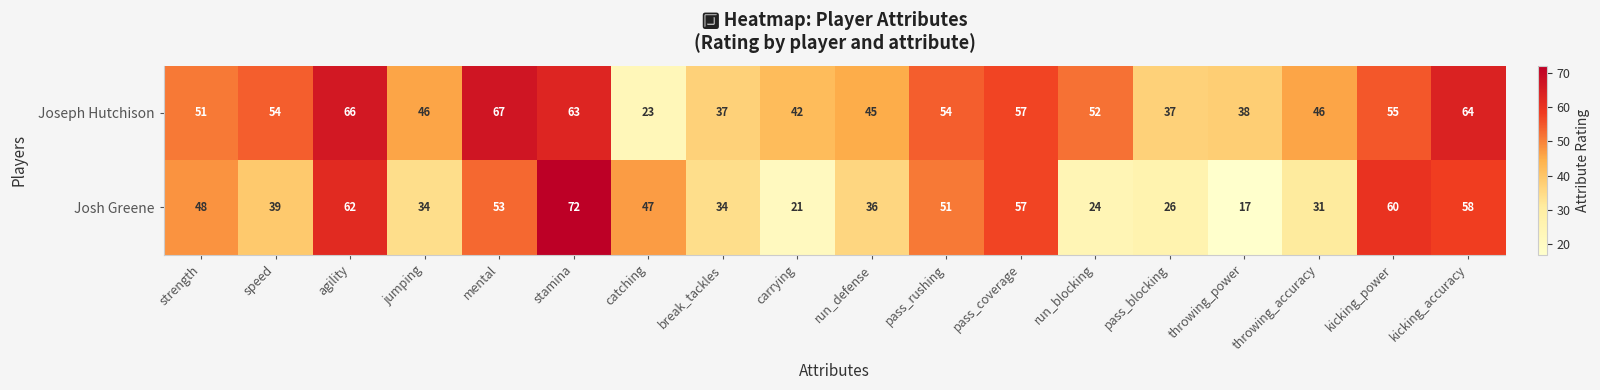

Is the value of Joseph Hutchison at kicking_accuracy greater than the value of Josh Greene at mental?

Yes